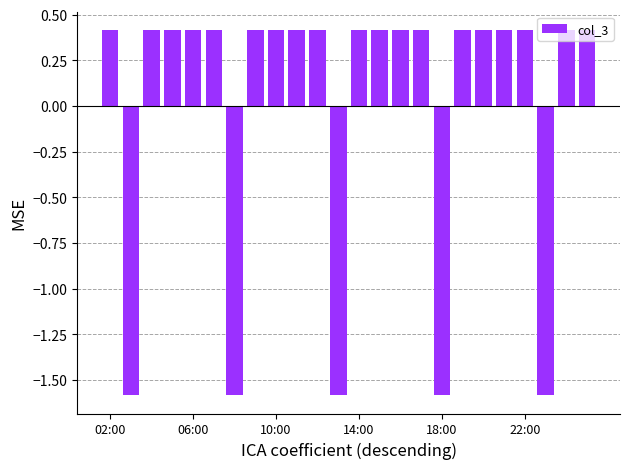

What is the maximum value shown in the chart?

0.4